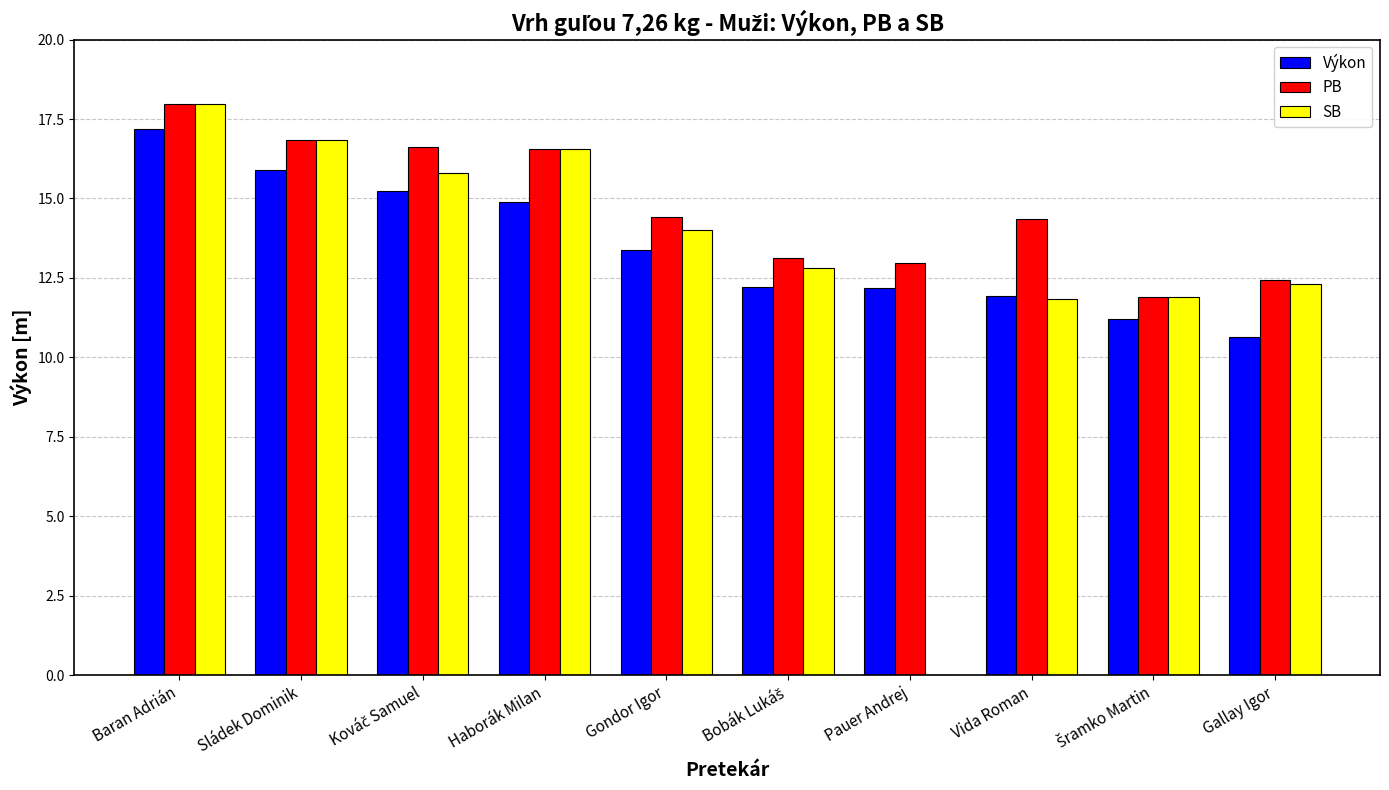

What is the approximate value of SB at Baran Adrián?

18.0